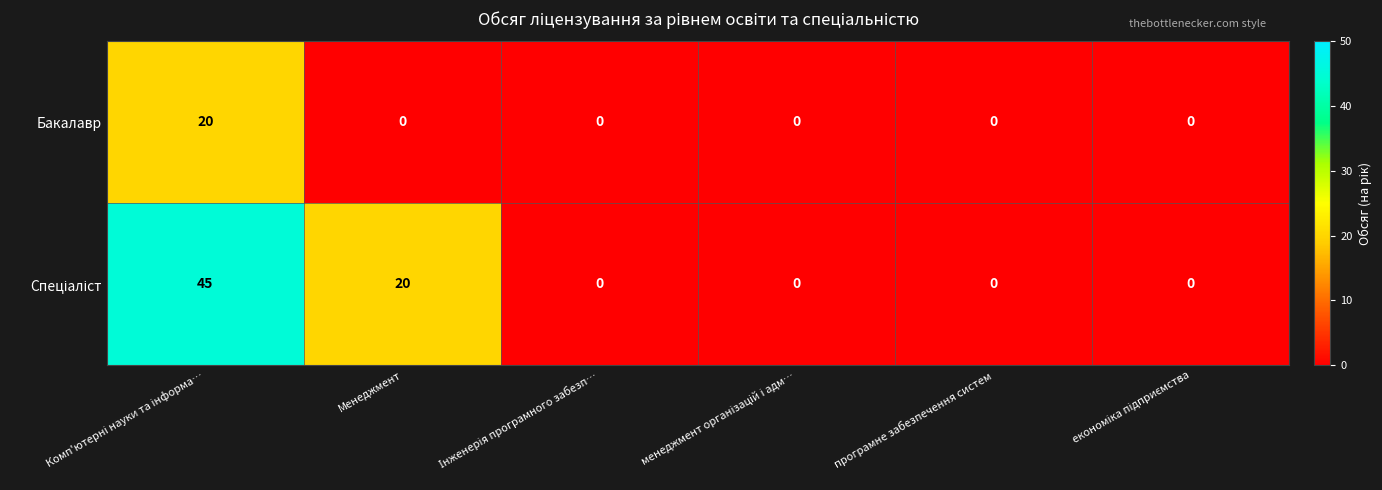

True or false: Бакалавр has a value of 0 at програмне забезпечення систем.

True